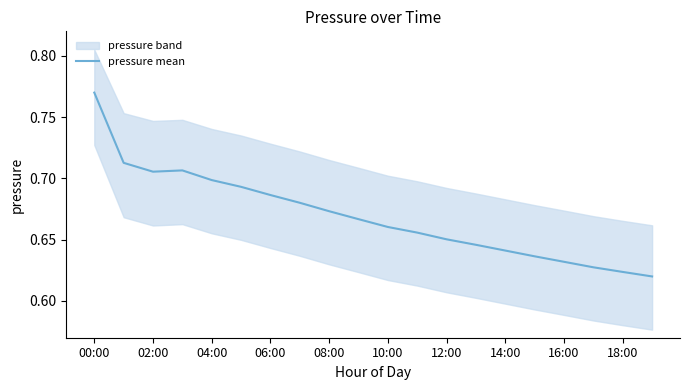

The pressure mean series shows 1.1 at 16:00. True or false?

False